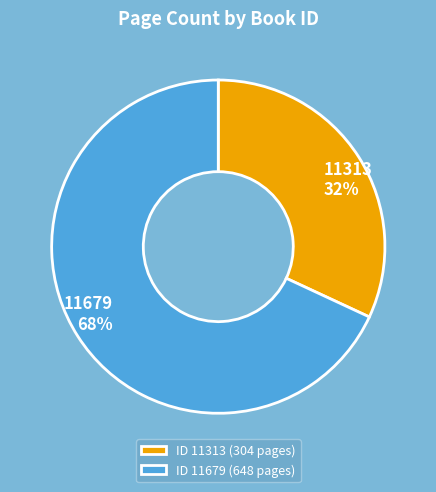

The ID 11679 (648 pages) slice represents 68% of the pie. True or false?

True